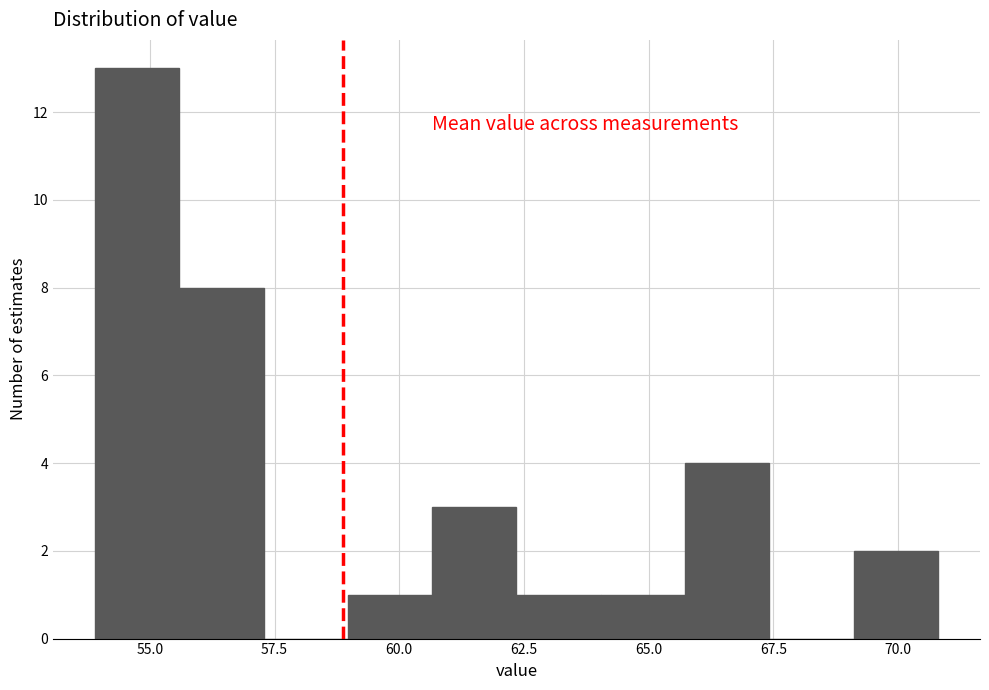

Read against the x-axis, roughly where is the centre of the tallest bar?

54.5